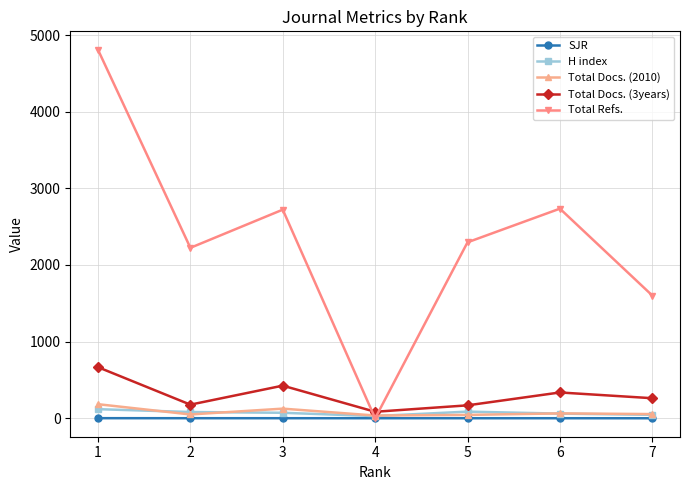

Between 1 and 3, which series saw the biggest shift?

Total Refs.